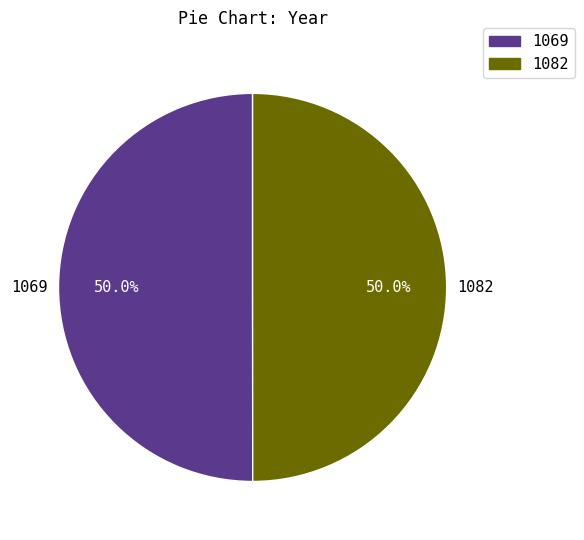

Approximately how many times larger is the value at 1082 compared to 1069?

1.0